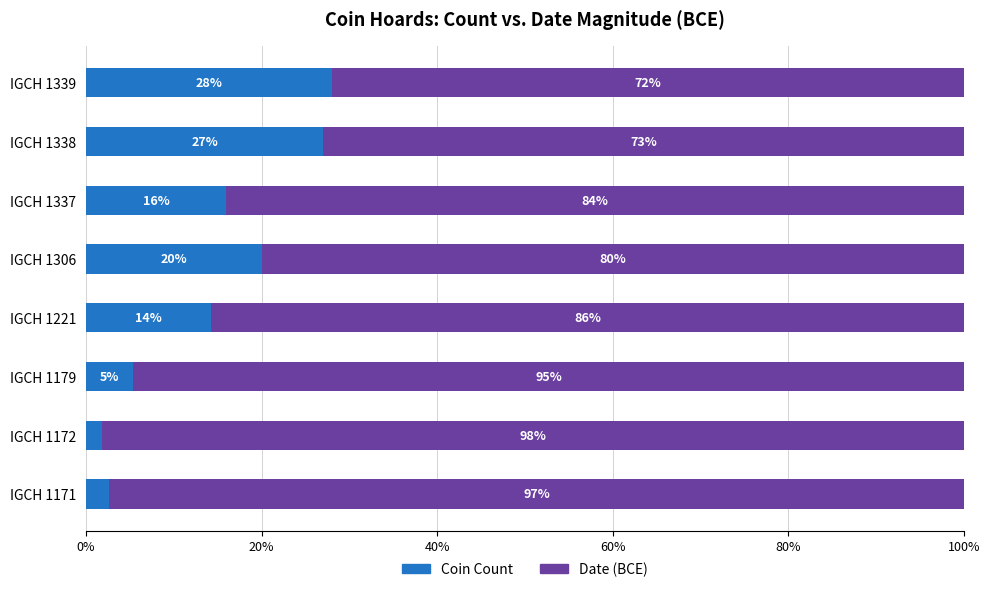

The Coin Count series shows 27.0 at IGCH 1338. True or false?

True